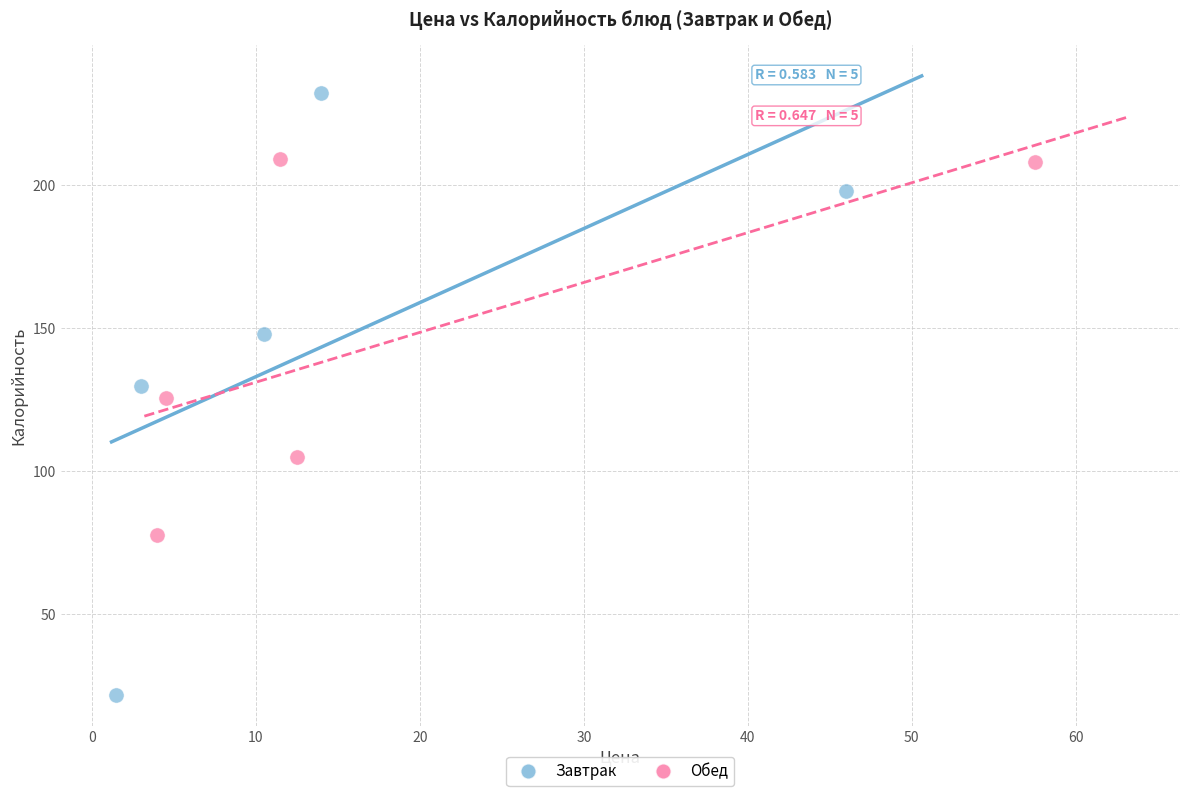

Which series contains the lowest Y value?

Завтрак